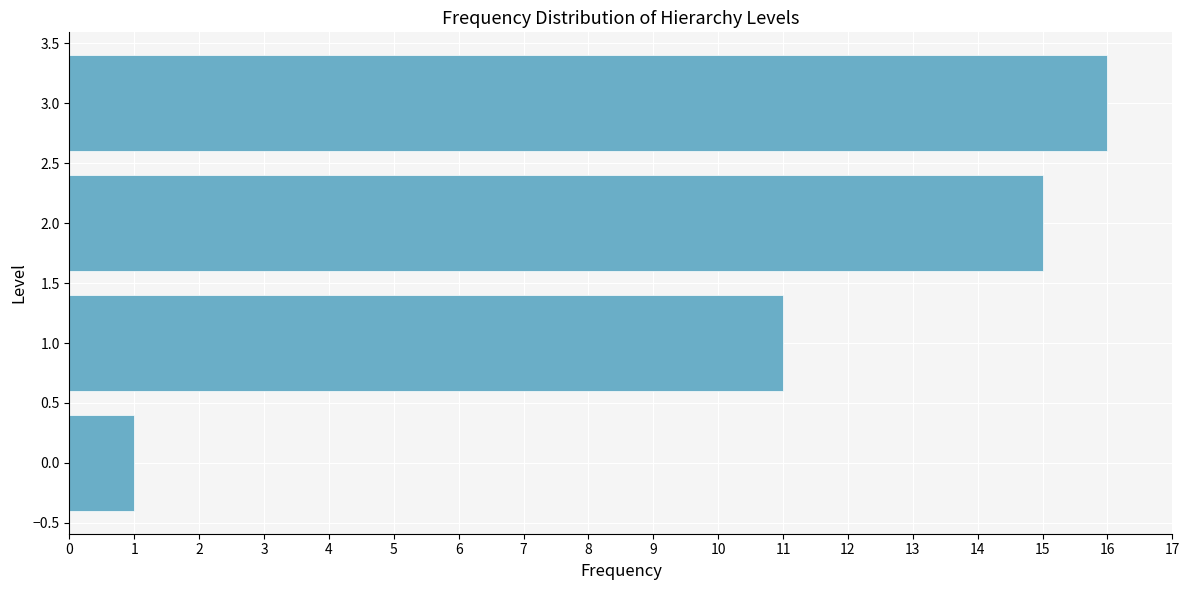

Reading top to bottom, extract all data points from this chart.

3.0=16	2.0=15	1.0=11	0.0=1